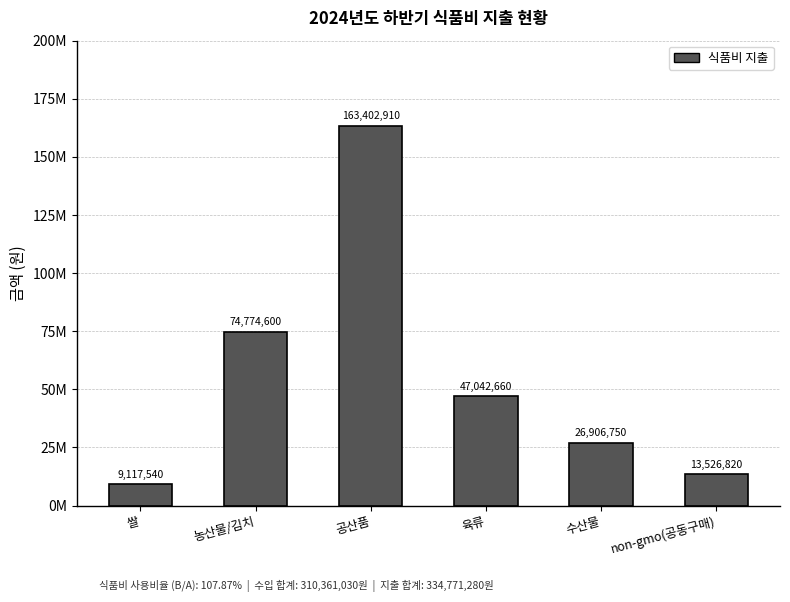

Rank the categories by value from lowest to highest.

쌀, non-gmo(공동구매), 수산물, 육류, 농산물/김치, 공산품